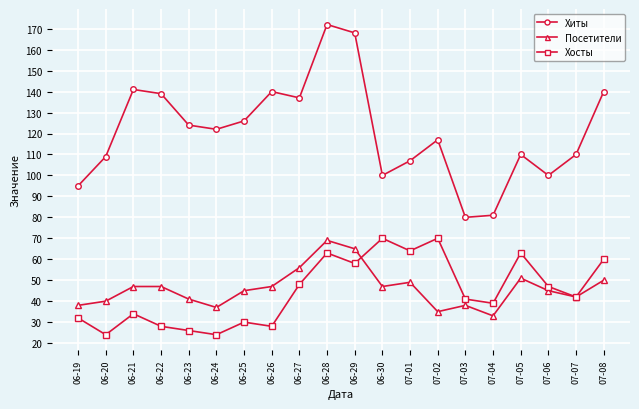

True or false: Хиты and Посетители intersect in this chart.

False